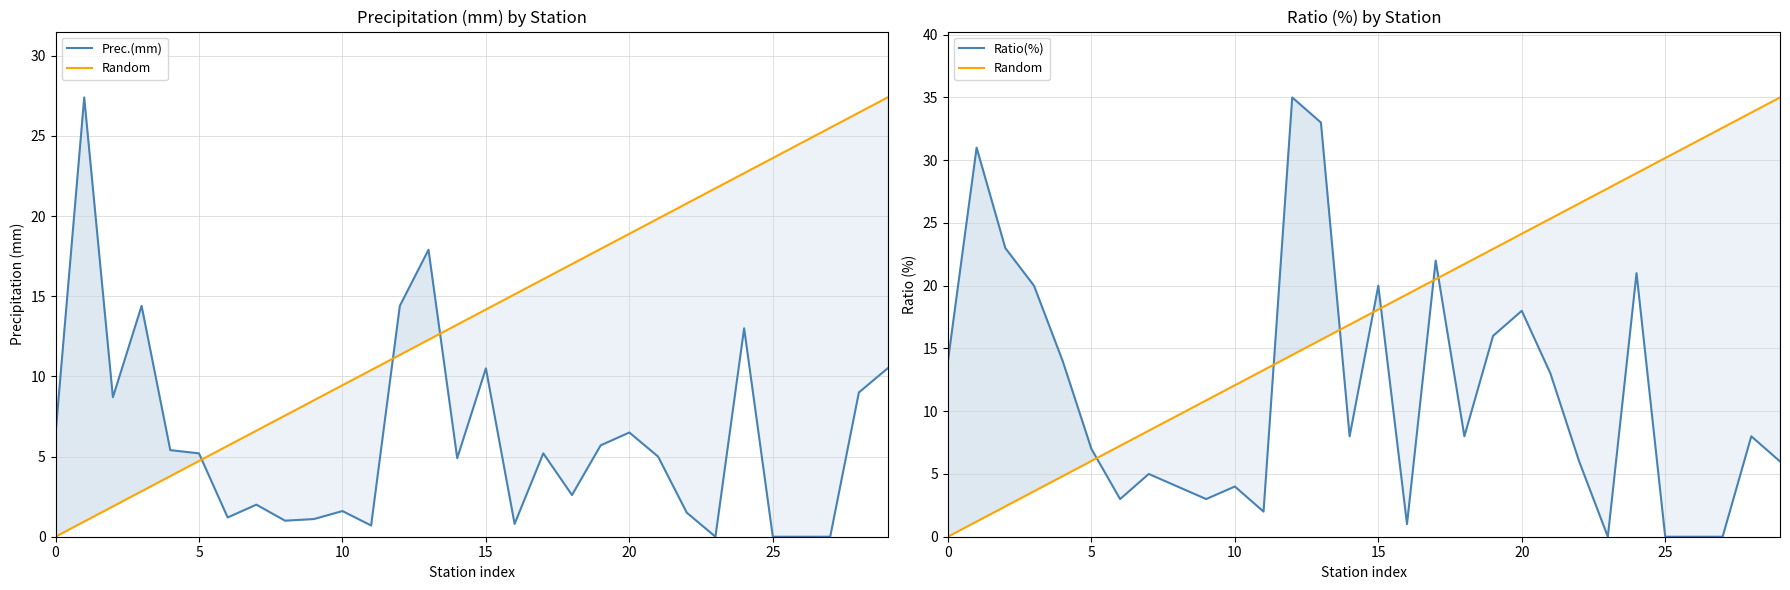

The Random series shows 6.5 at 23. True or false?

False